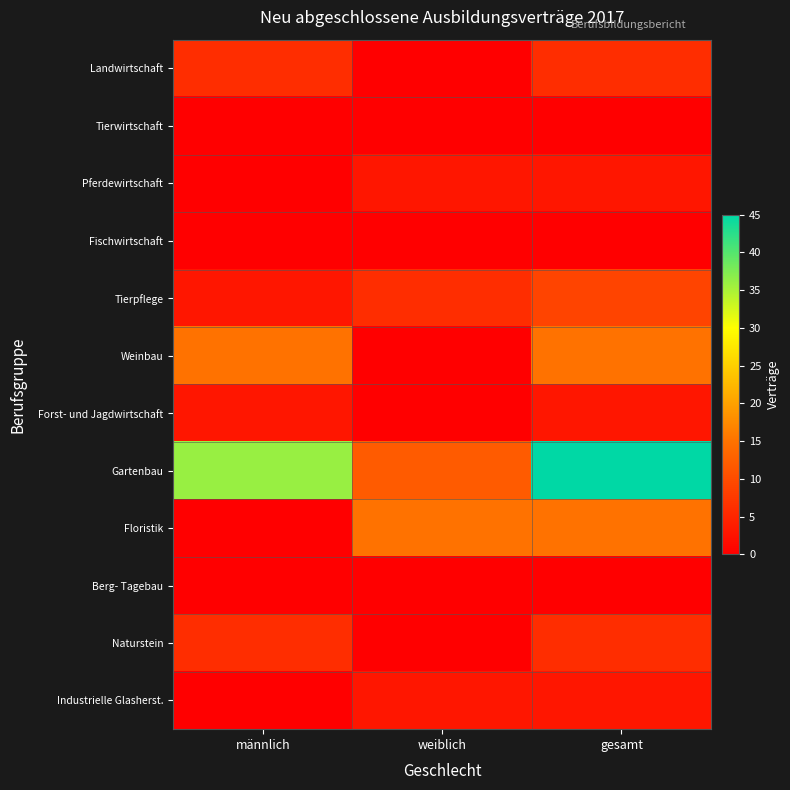

Reading right to left, what are all the values shown in this chart?

Landwirtschaft: gesamt=6	weiblich=0	männlich=6
Tierwirtschaft: gesamt=0	weiblich=0	männlich=0
Pferdewirtschaft: gesamt=3	weiblich=3	männlich=0
Fischwirtschaft: gesamt=0	weiblich=0	männlich=0
Tierpflege: gesamt=9	weiblich=6	männlich=3
Weinbau: gesamt=15	weiblich=0	männlich=15
Forst- und Jagdwirtschaft: gesamt=3	weiblich=0	männlich=3
Gartenbau: gesamt=45	weiblich=12	männlich=36
Floristik: gesamt=15	weiblich=15	männlich=0
Berg- Tagebau: gesamt=0	weiblich=0	männlich=0
Naturstein: gesamt=6	weiblich=0	männlich=6
Industrielle Glasherst.: gesamt=3	weiblich=3	männlich=0